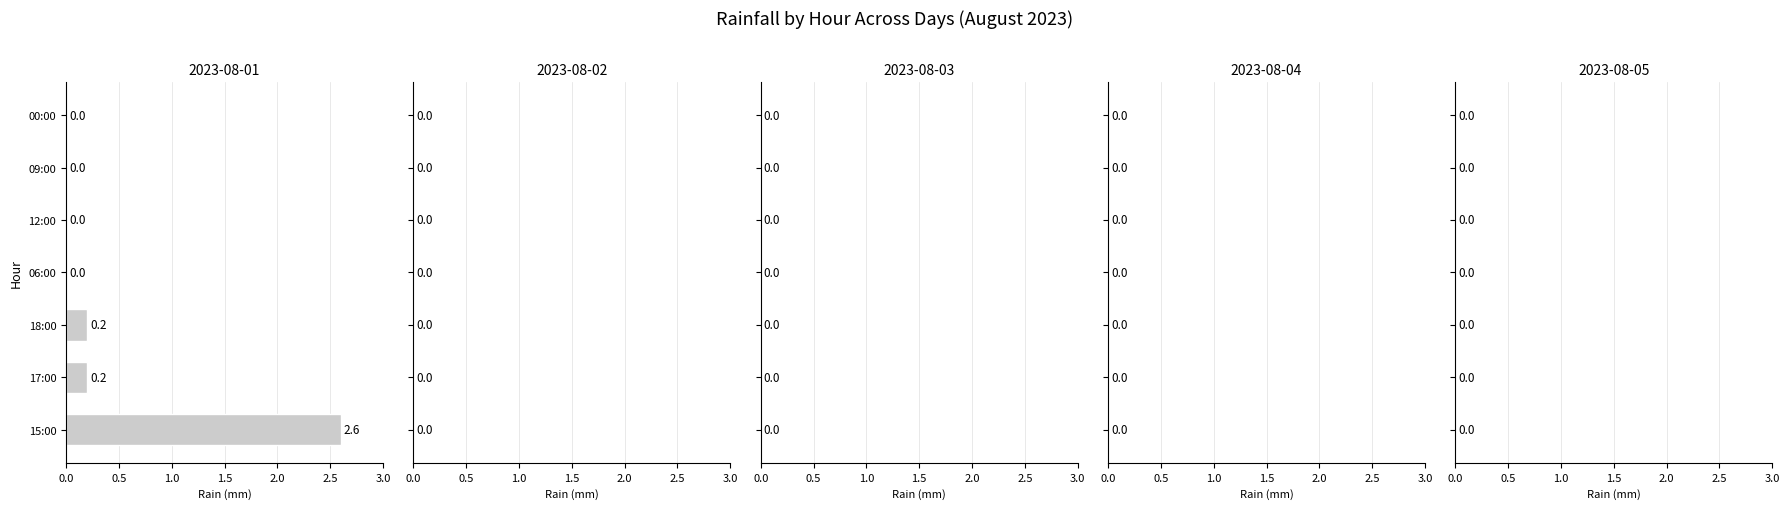

Reading top to bottom, transcribe all the data shown in this chart.

00:00=0.0	09:00=0.0	12:00=0.0	06:00=0.0	18:00=0.2	17:00=0.2	15:00=2.6